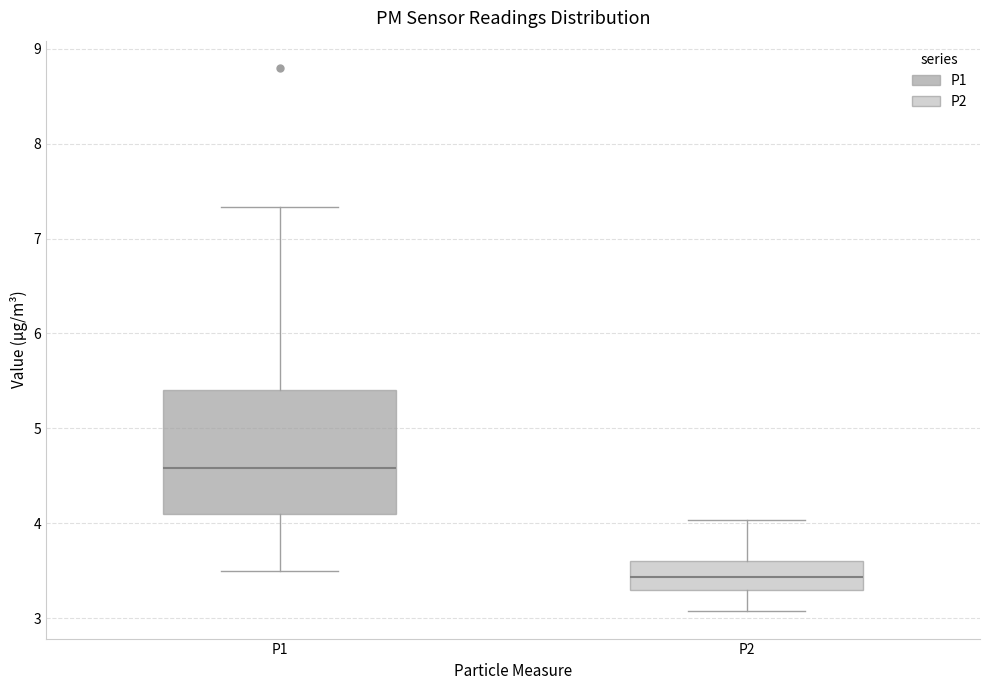

Comparing the boxes themselves (not the whiskers), which one is the tallest?

P1